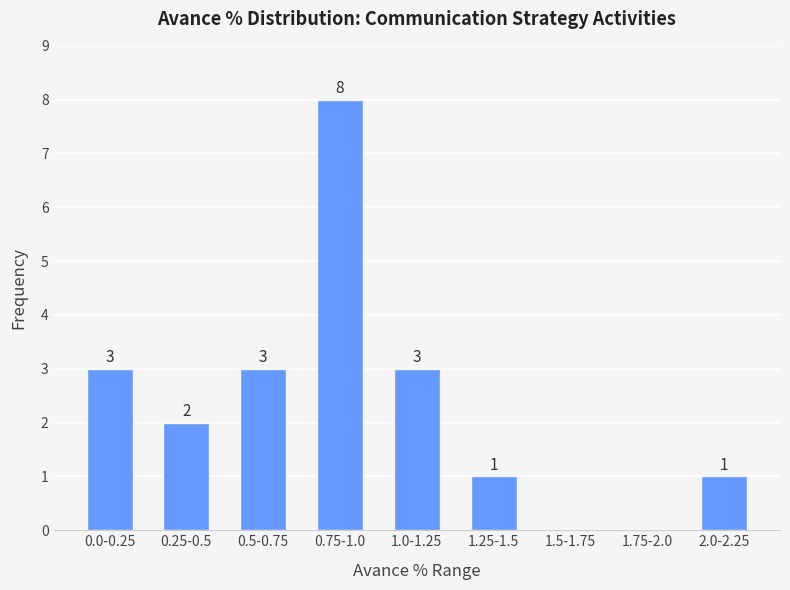

Reading left to right, extract all data points from this chart.

0.0-0.25=3	0.25-0.5=2	0.5-0.75=3	0.75-1.0=8	1.0-1.25=3	1.25-1.5=1	1.5-1.75=0	1.75-2.0=0	2.0-2.25=1